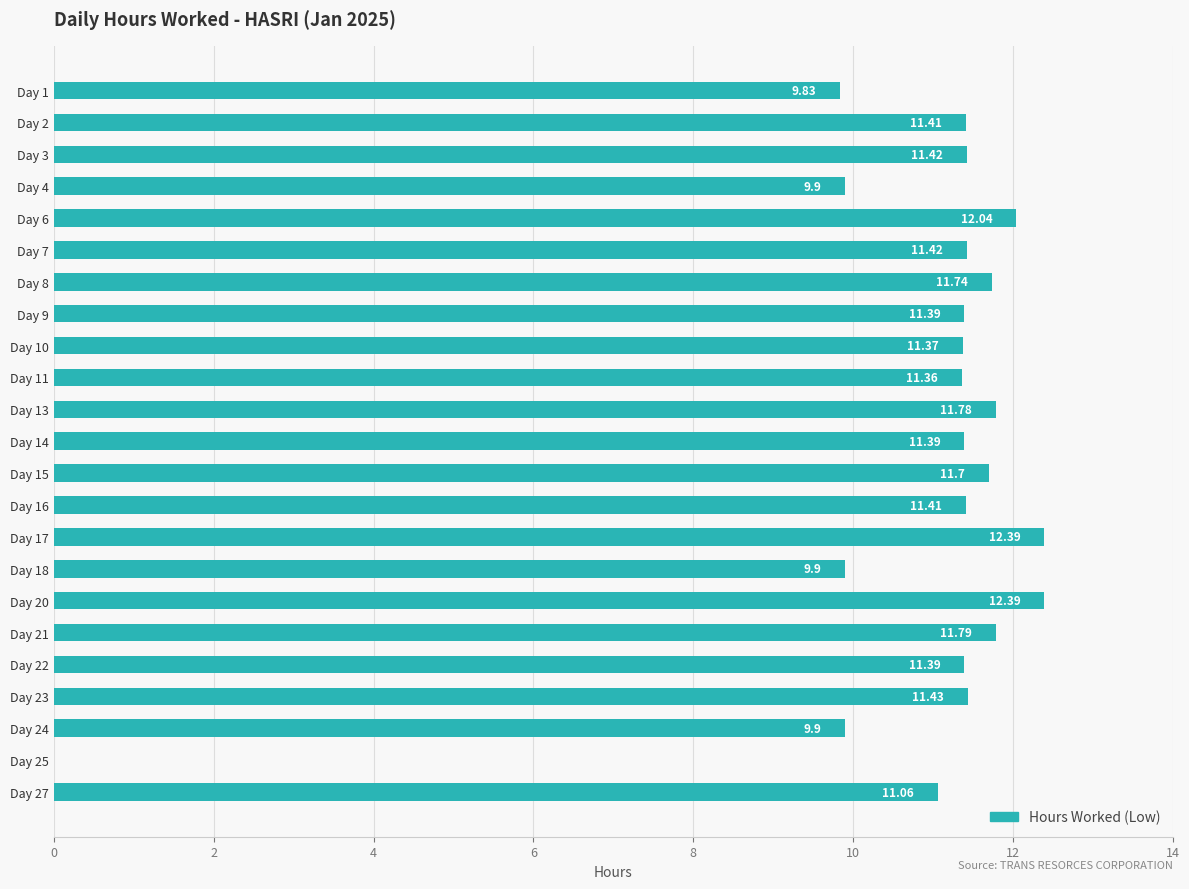

Approximately how many times larger is the value at Day 7 compared to Day 14?

1.0